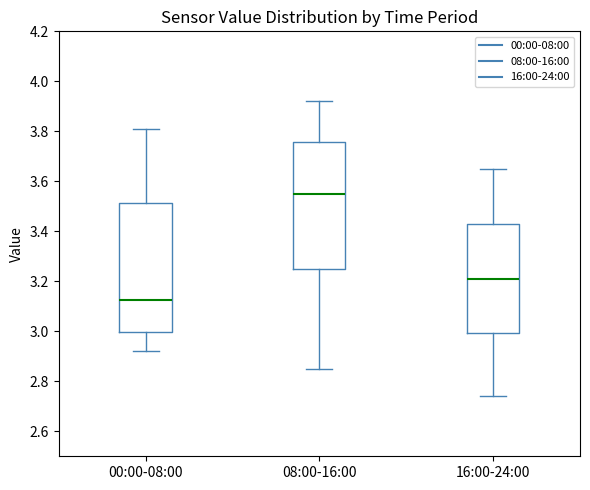

Where does the upper whisker of the box for 08:00-16:00 end on the y-axis? The values are not printed on the chart, so give them approximately, as read against the axis.

3.92